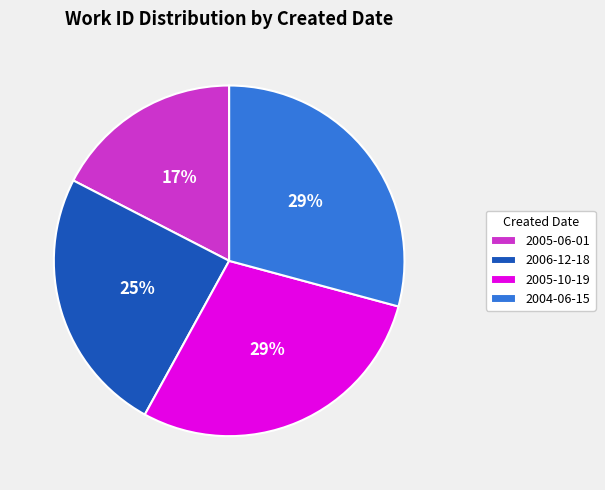

To the nearest percent, what is the difference between the 2005-10-19 and 2006-12-18 slice percentages?

4%